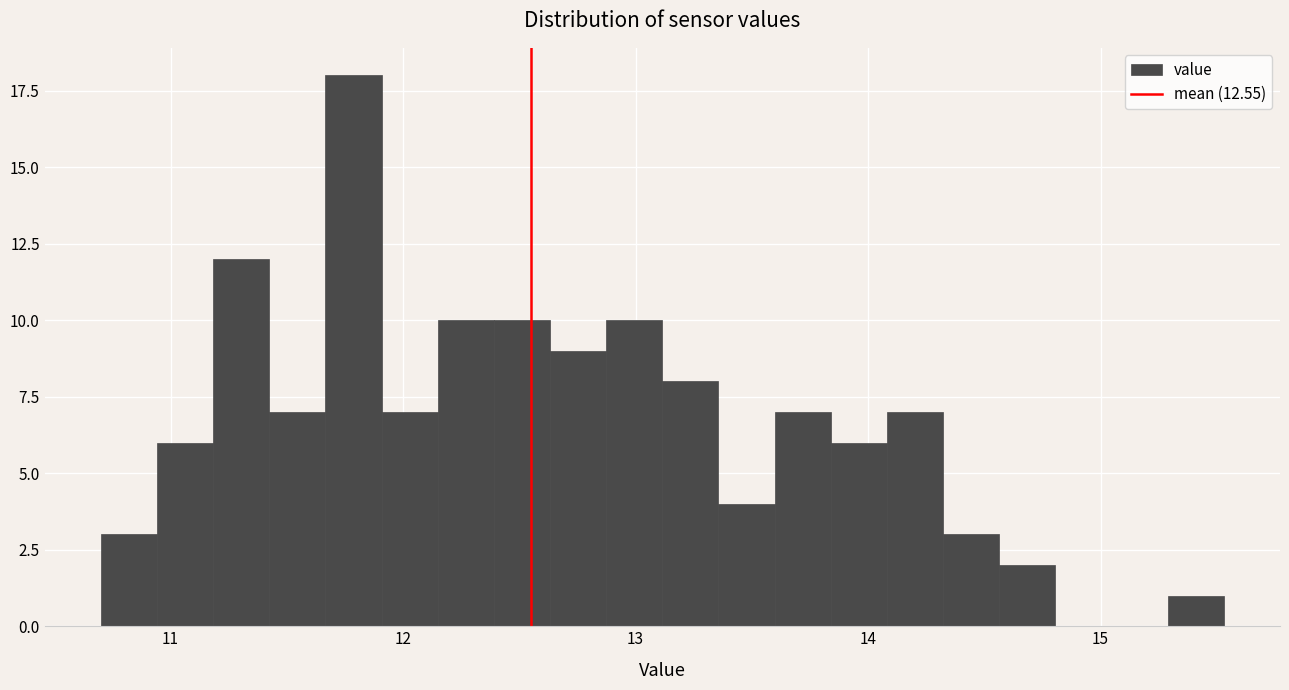

Around what value on the x-axis is the tallest bar? Give the approximate position of its centre, as read against the axis.

11.8